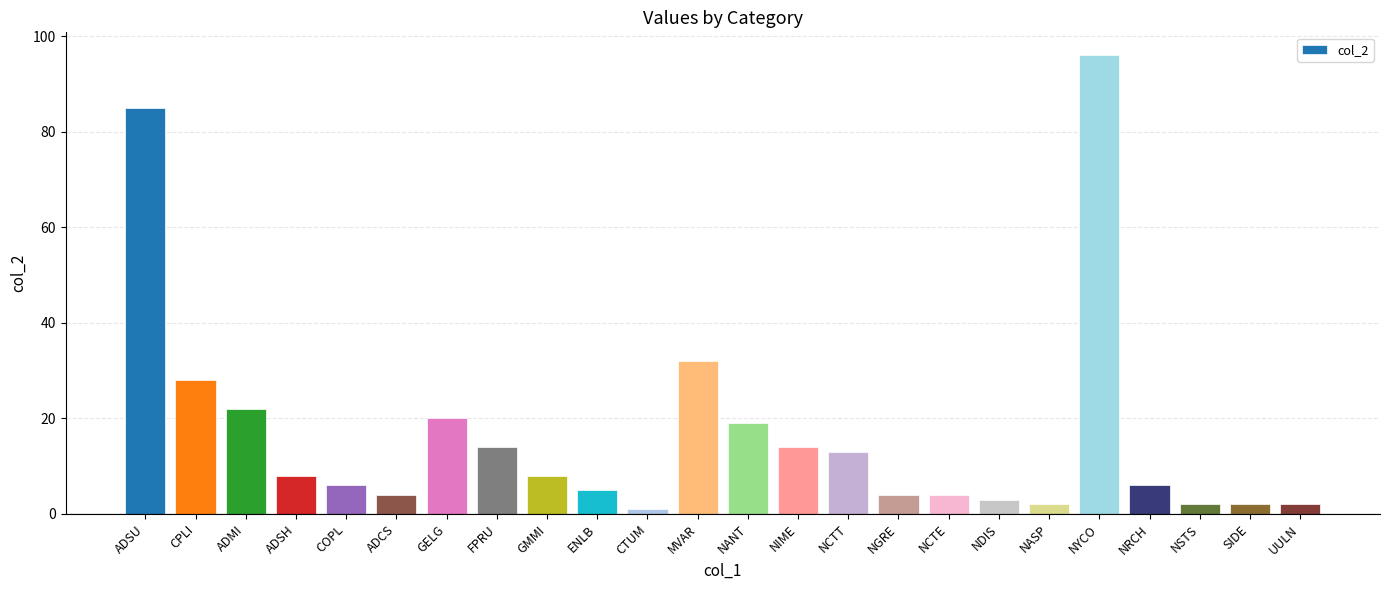

Between NYCO and ADSH, which is larger?

NYCO